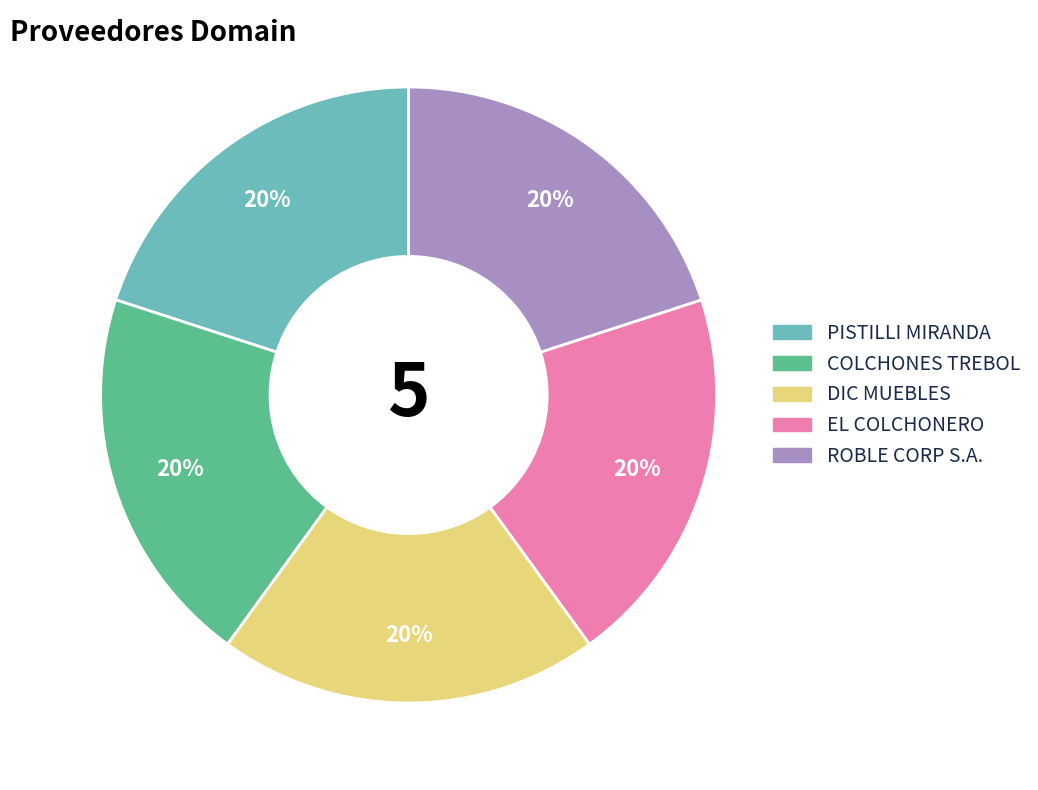

Is it true that COLCHONES TREBOL is 20% of the pie?

True